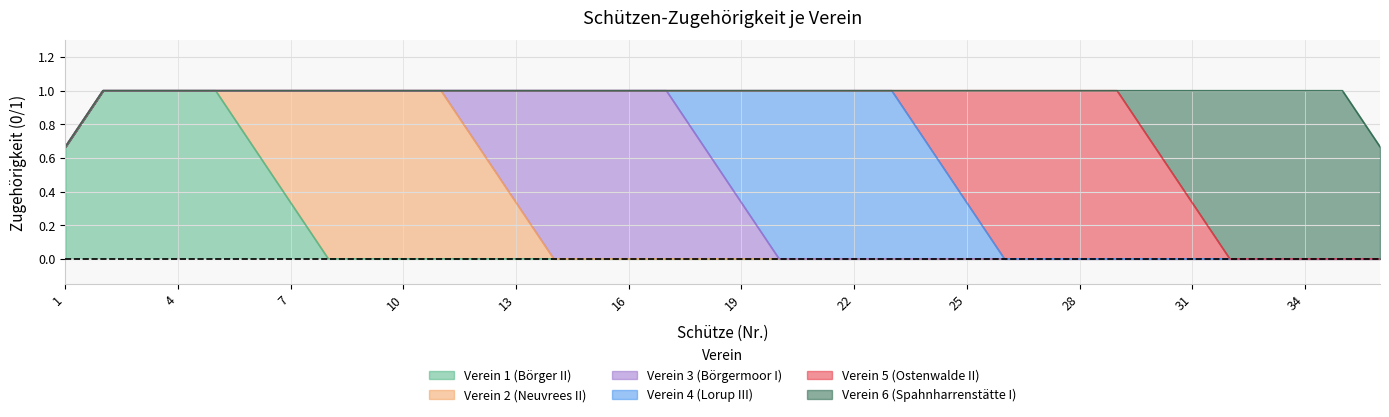

True or false: Verein 4 (Lorup III) has more than 0 points higher than both neighbors.

False